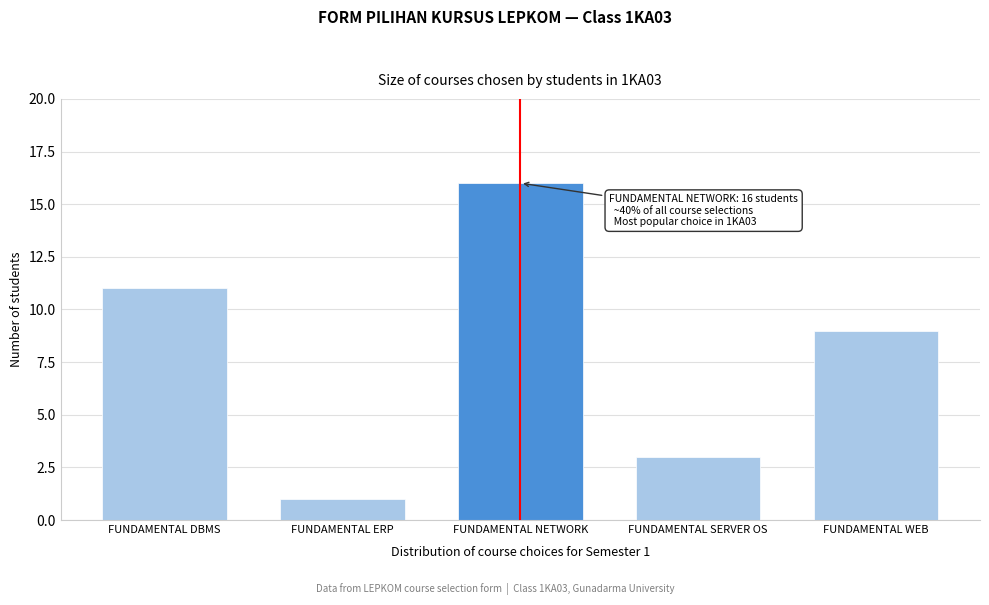

Reading left to right, transcribe all the data shown in this chart.

FUNDAMENTAL DBMS=11	FUNDAMENTAL ERP=1	FUNDAMENTAL NETWORK=16	FUNDAMENTAL SERVER OS=3	FUNDAMENTAL WEB=9